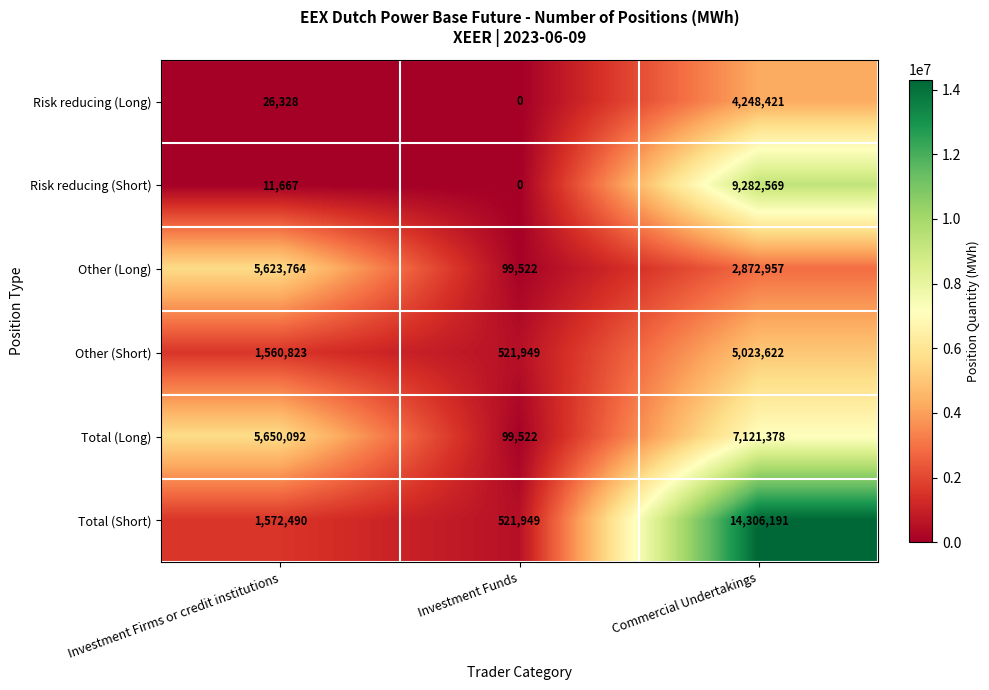

Which category has the highest value in the Total (Long) series?

Commercial Undertakings